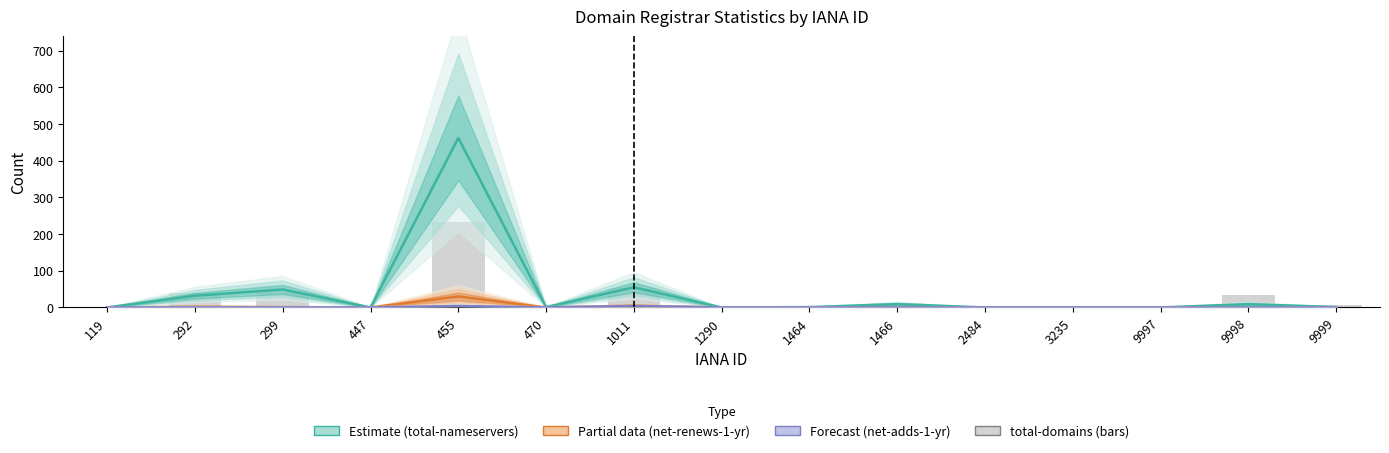

What is the sum of all net-renews-1-yr values?

39